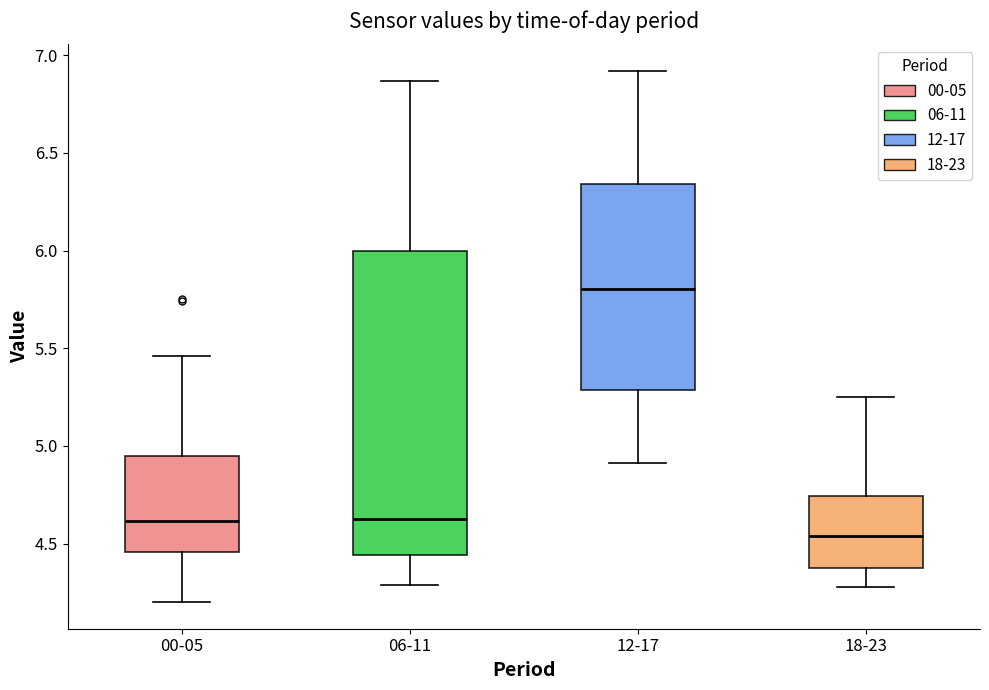

Reading left to right, read every box against the y-axis: the position of its median line, the range the box covers, and the ends of its whiskers. The values are not printed on the chart, so give them approximately, as read against the axis.

00-05: median 4.60, box 4.45 to 4.95, whiskers 4.20 to 5.45
06-11: median 4.65, box 4.45 to 6.00, whiskers 4.30 to 6.85
12-17: median 5.80, box 5.30 to 6.35, whiskers 4.90 to 6.90
18-23: median 4.55, box 4.35 to 4.75, whiskers 4.30 to 5.25